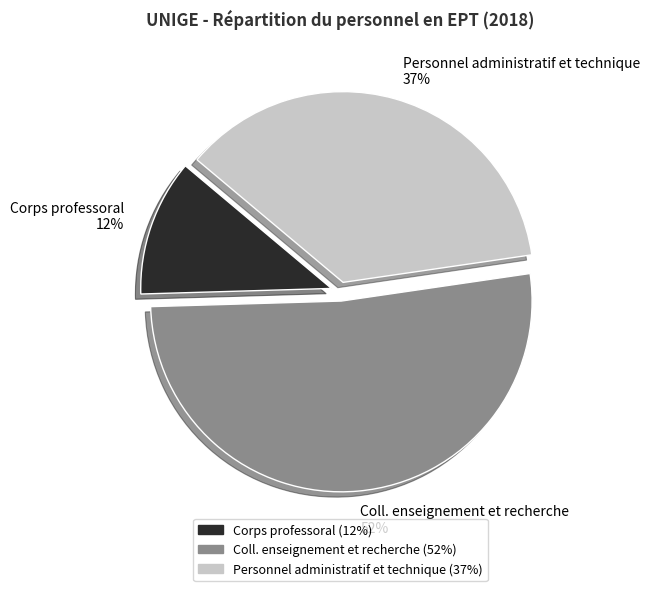

Between Personnel administratif et technique and Coll. enseignement et recherche, which is larger?

Coll. enseignement et recherche